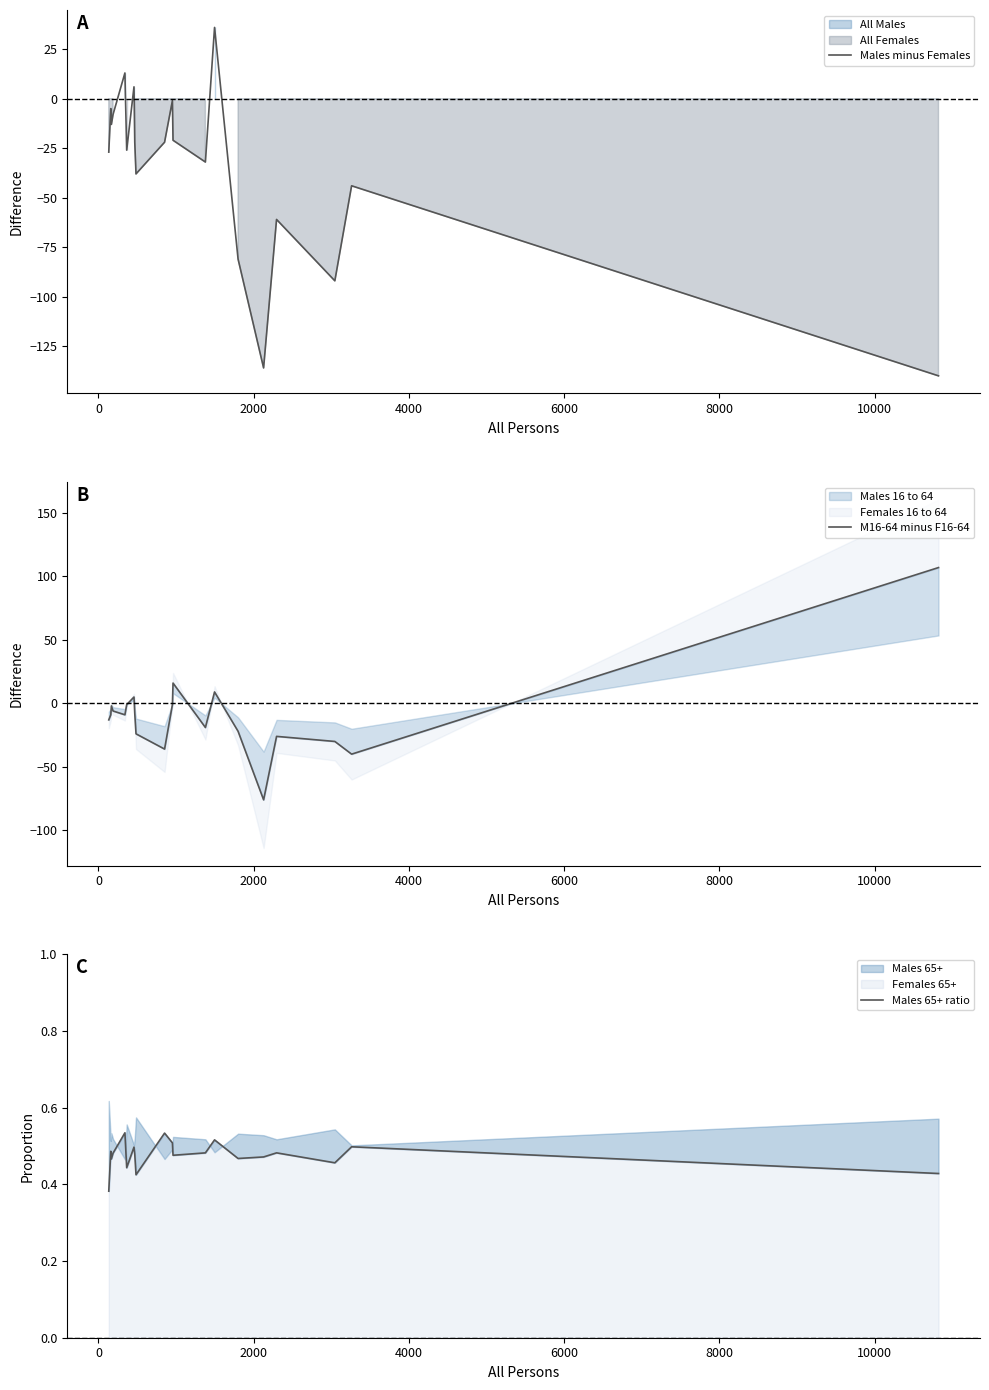

What is the lowest value of the Males minus Females series?

-140